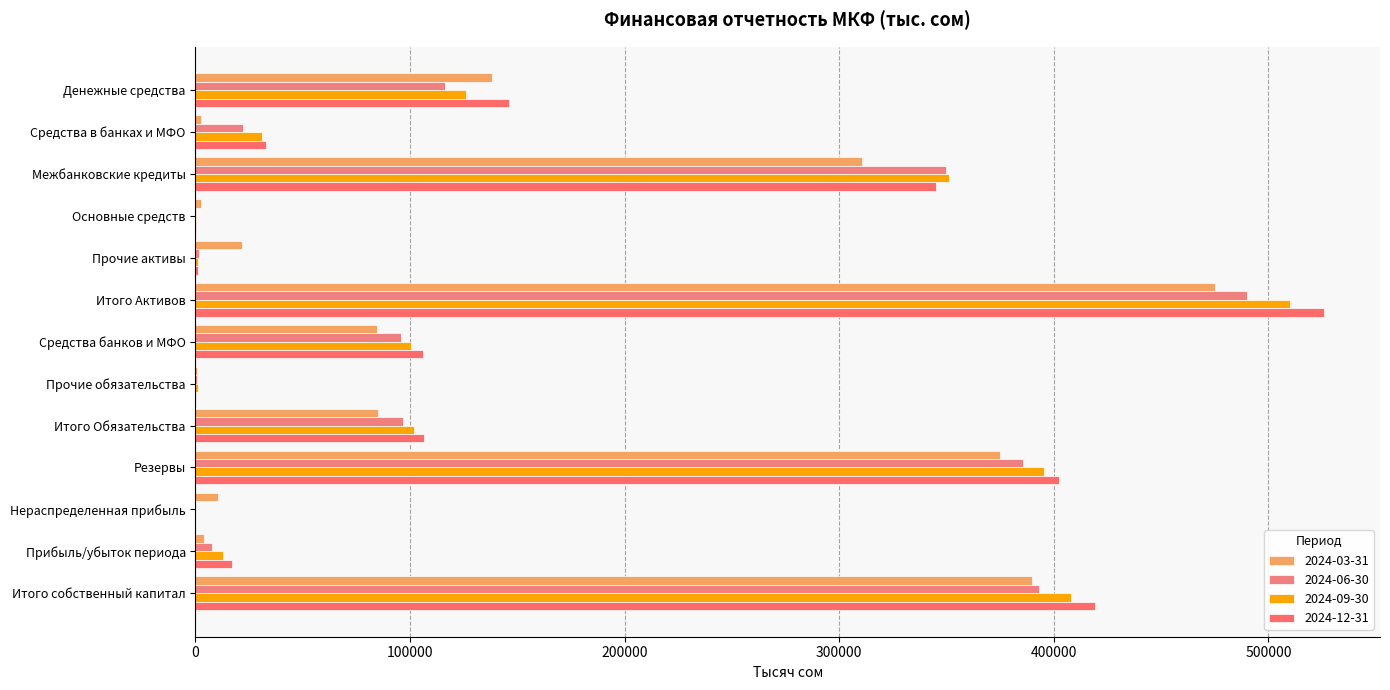

What is the value of the 2024-03-31 bar at the 8th from the left?

510.0